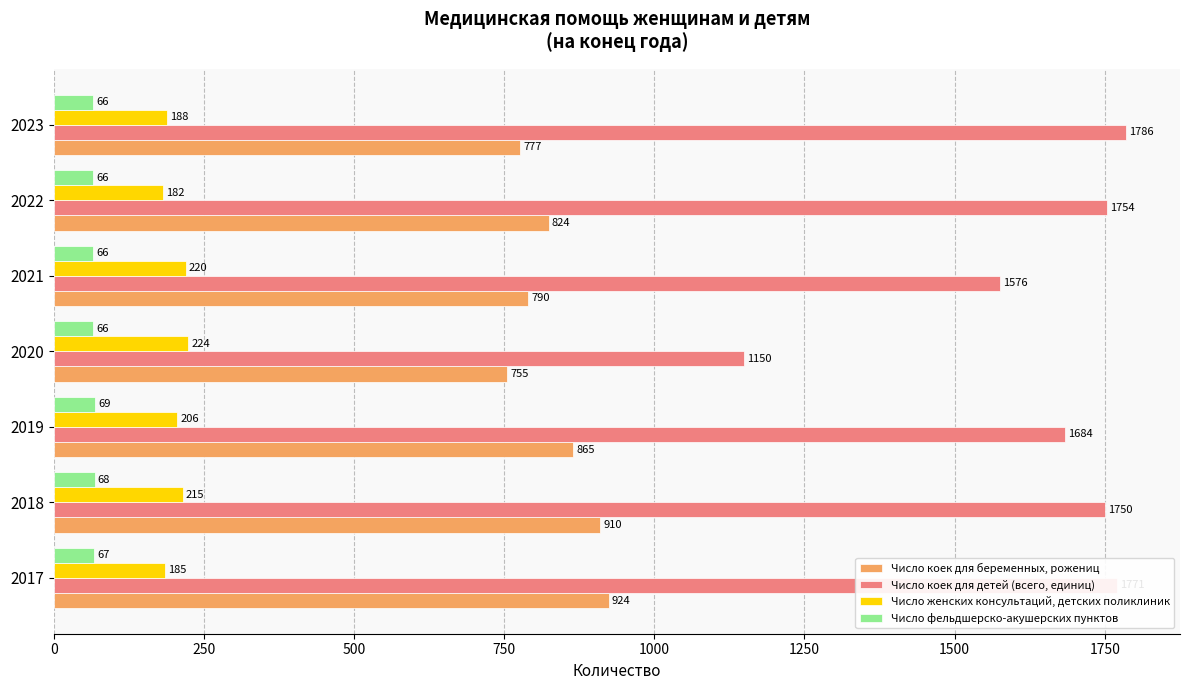

Rank the categories by Число коек для беременных, рожениц value from highest to lowest.

2017, 2018, 2019, 2022, 2021, 2023, 2020